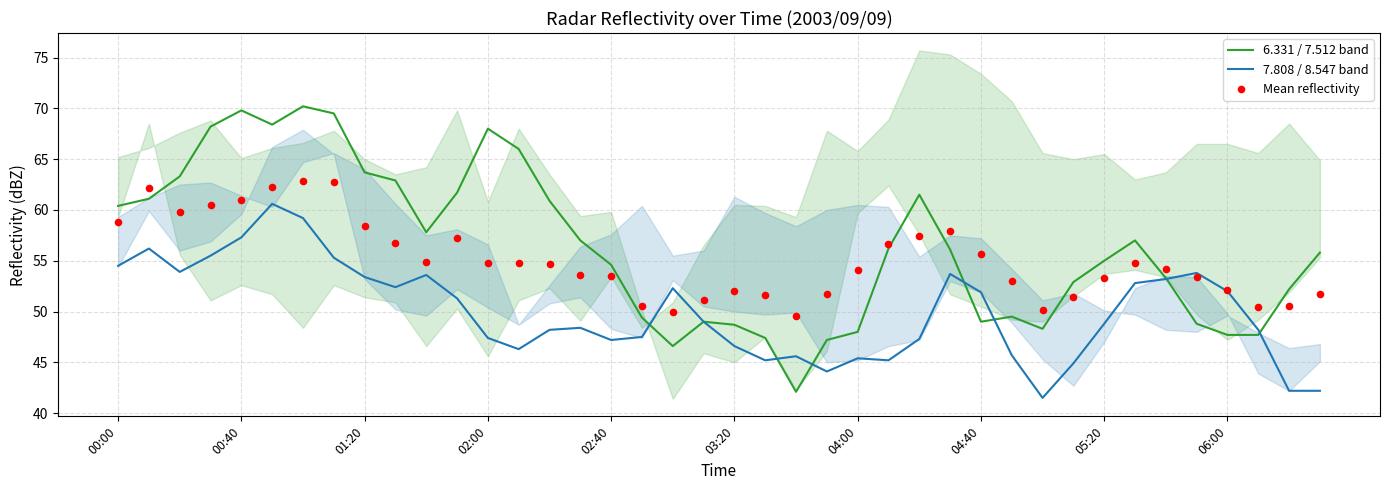

Is the value of 7.808 / 8.547 band at 26 greater than the value of Mean reflectivity at 18?

No